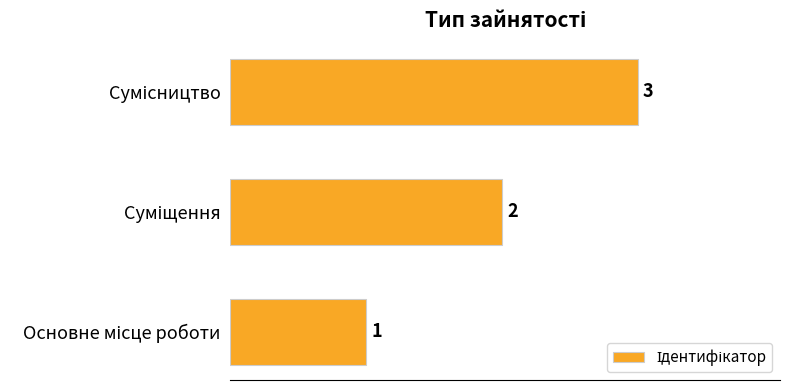

How many values are between 1 and 3?

3